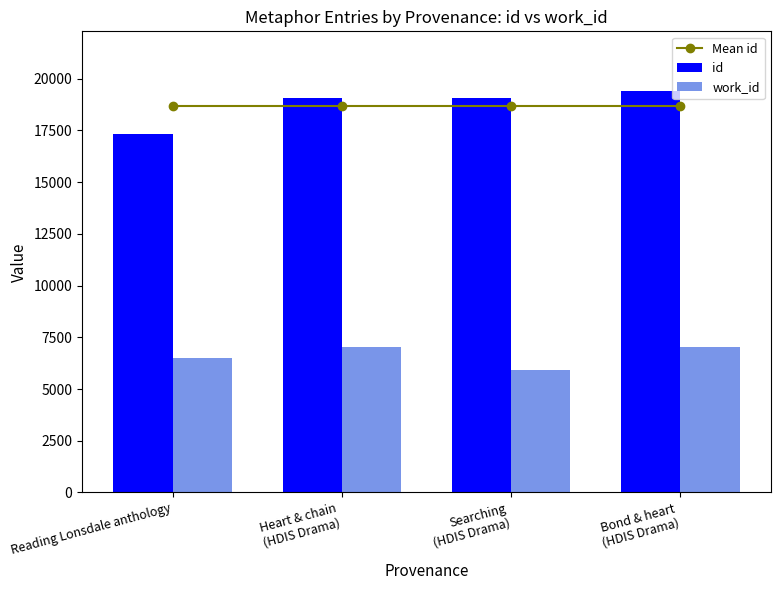

Where is work_id nearest to the value 6493?

Reading Lonsdale anthology